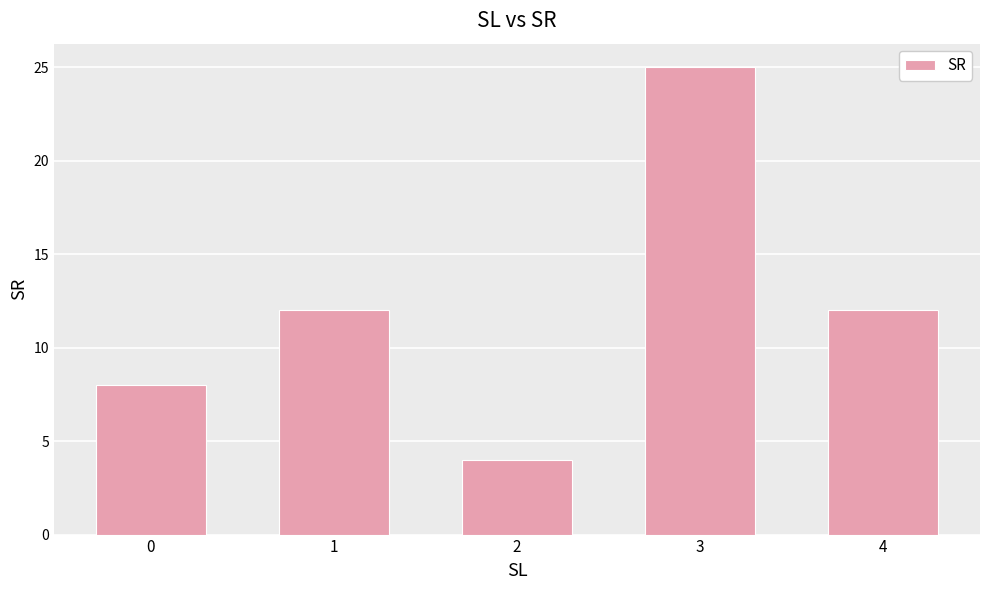

Approximately how many times larger is the value at 4 compared to 3?

0.5